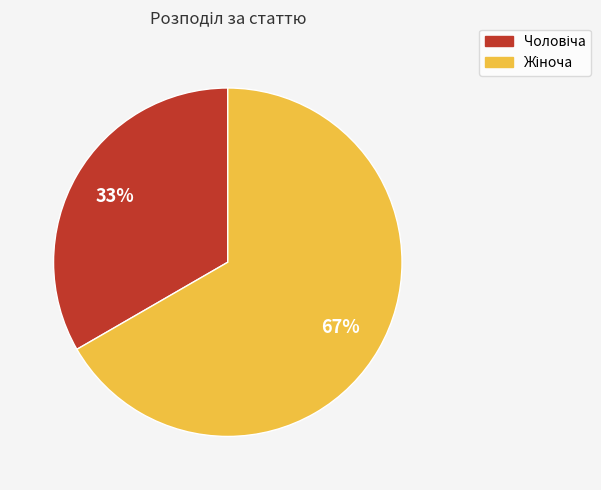

Count the number of slices in the pie.

2